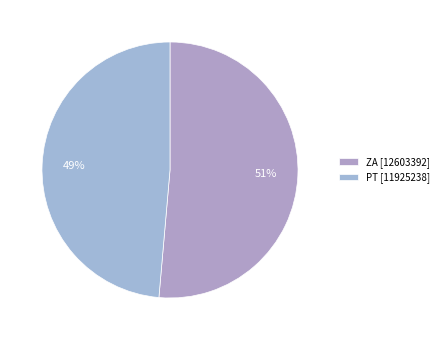

Between PT and ZA, which is larger?

ZA